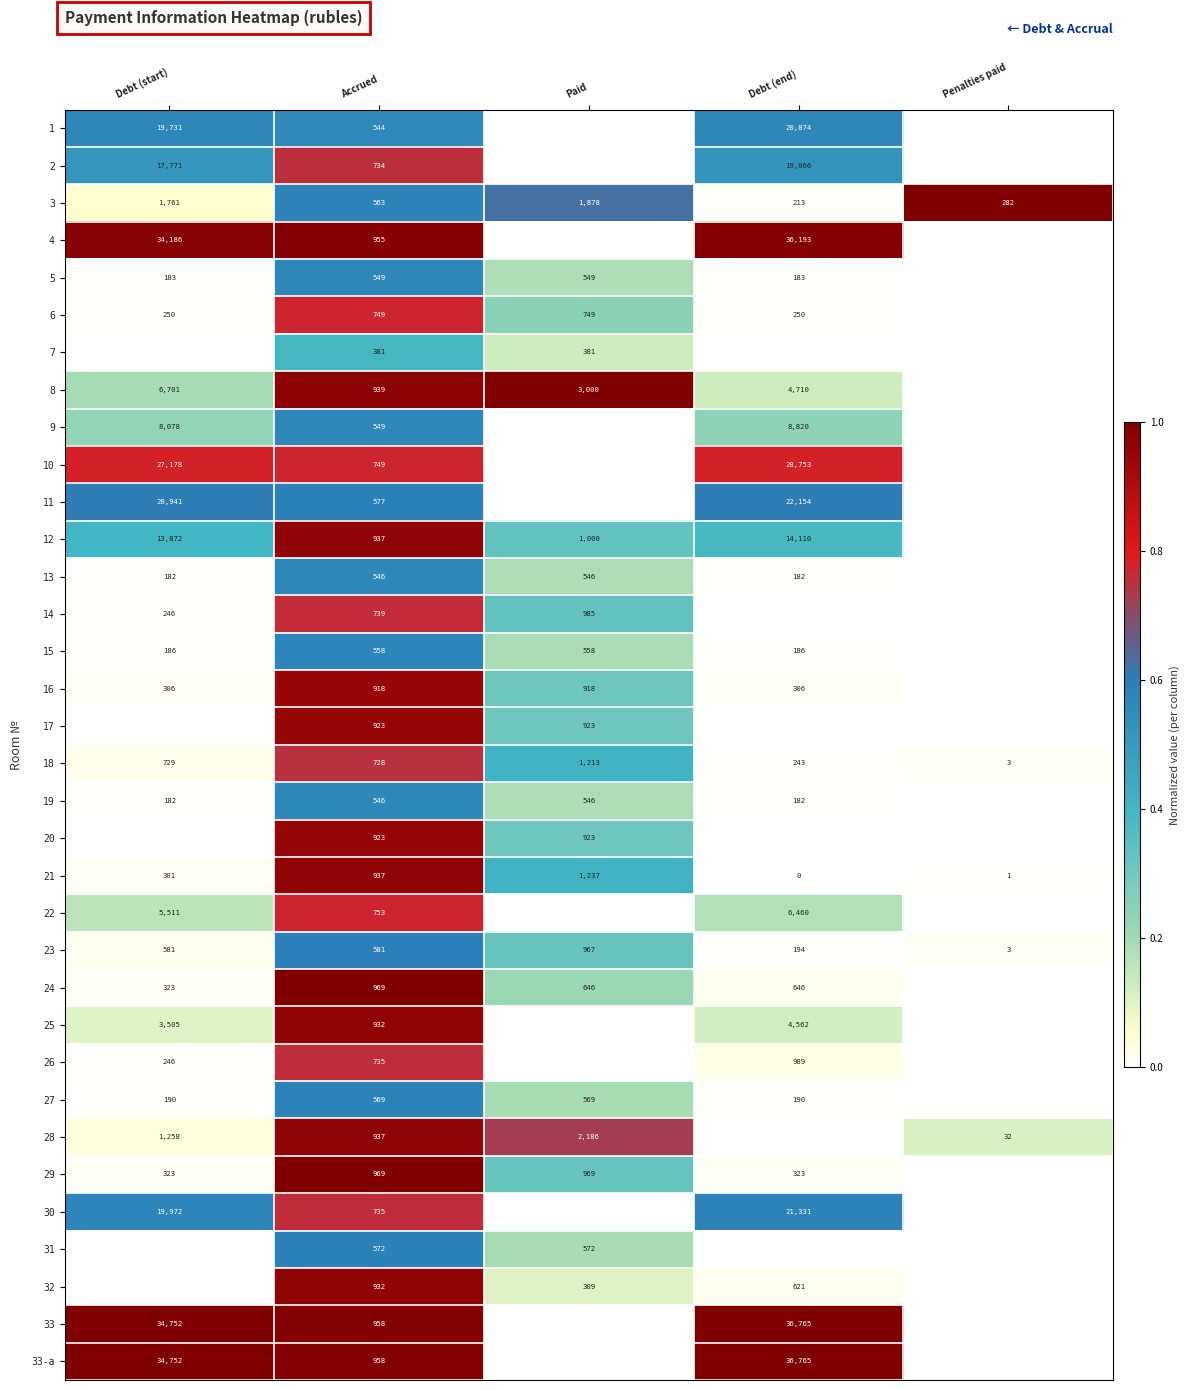

How many series are shown in this chart?

34